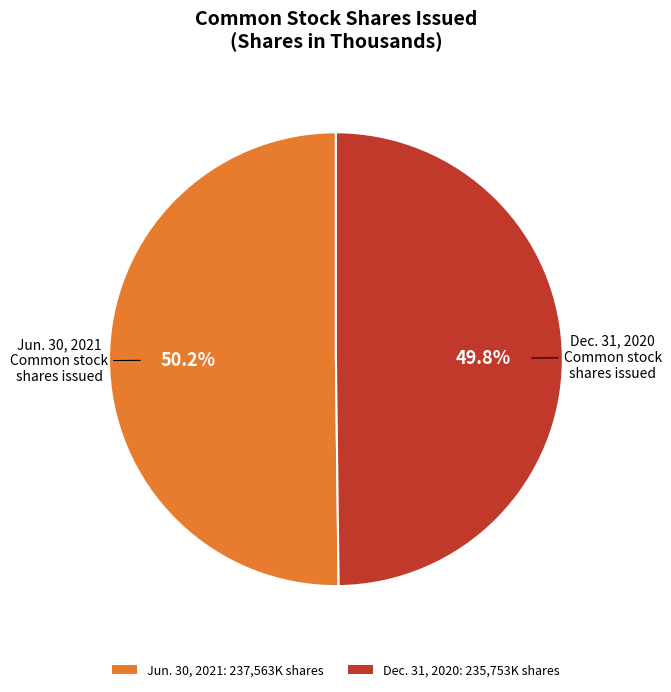

Does any single category account for the majority?

Yes